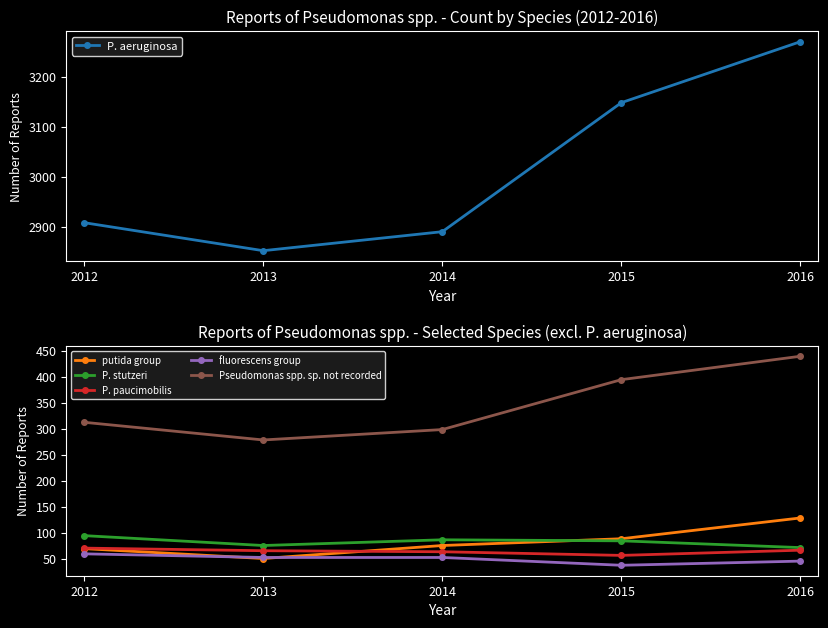

What is the difference between the P. aeruginosa values at 2013 and 2014?

38